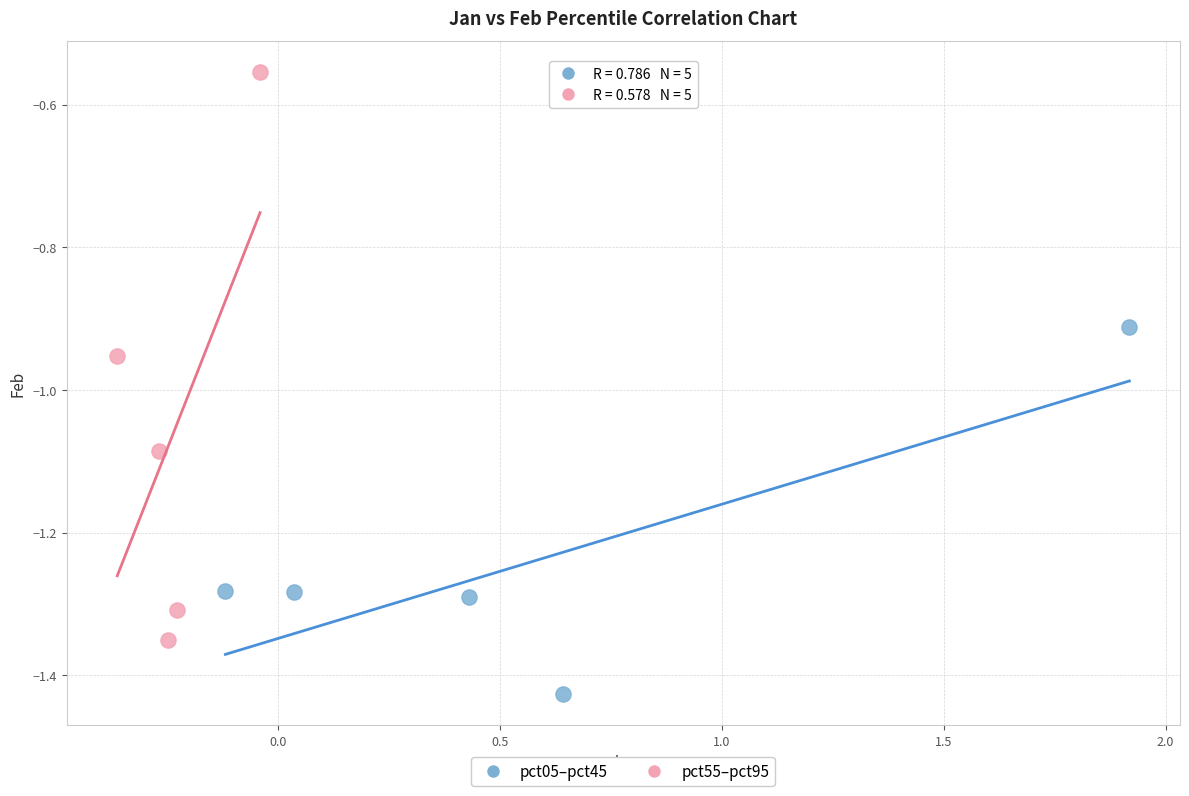

Which series contains the lowest Y value?

pct05–pct45